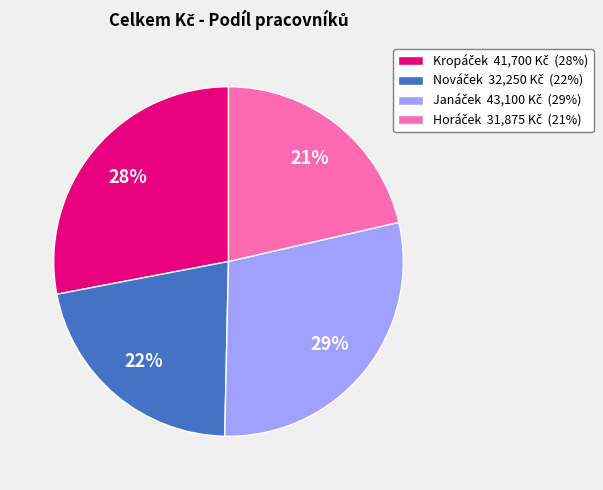

How many slices are in this pie chart?

4